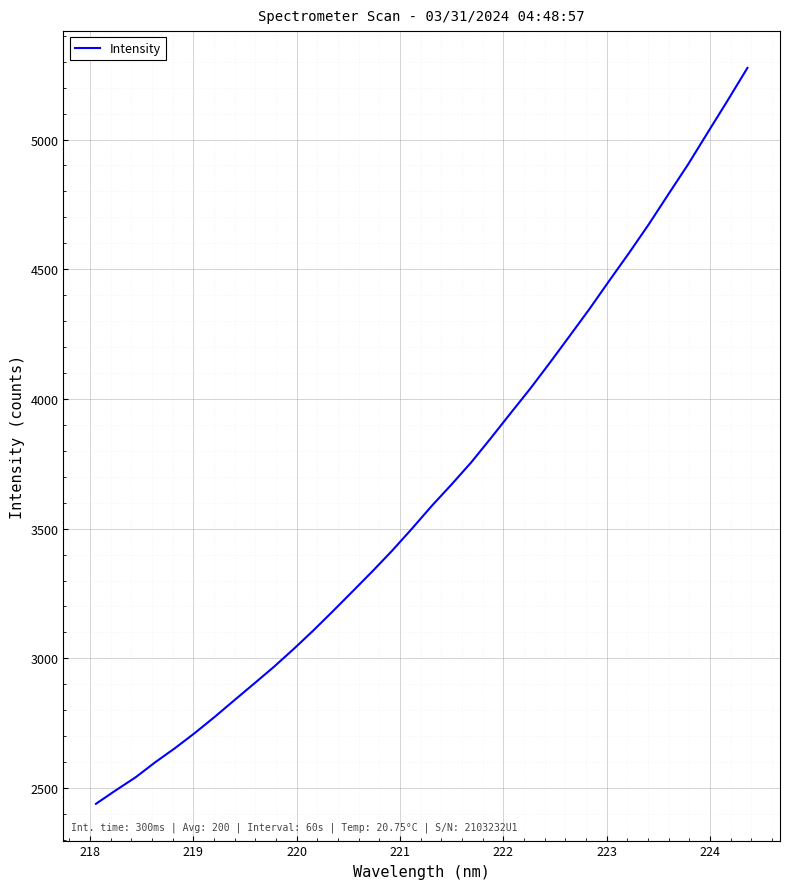

What is the minimum value shown in the chart?

2439.3